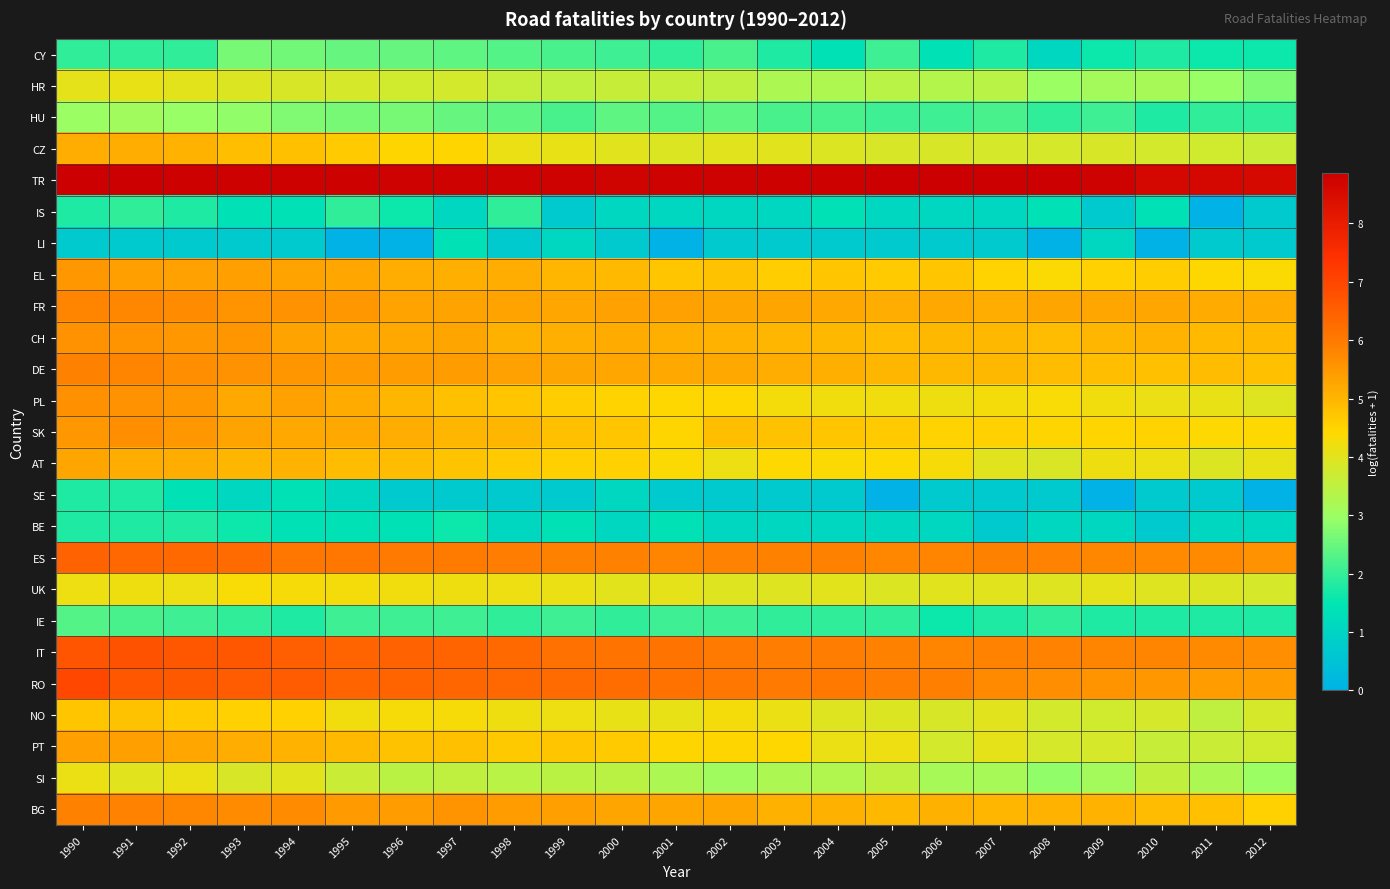

How many categories are shown in the chart?

23